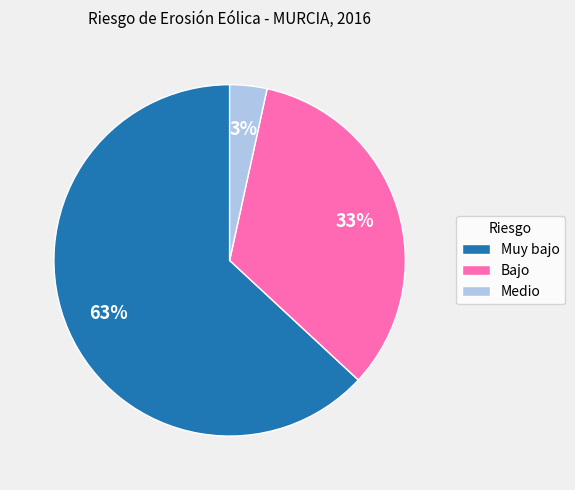

Approximately how many times larger is the value at Medio compared to Bajo?

0.1